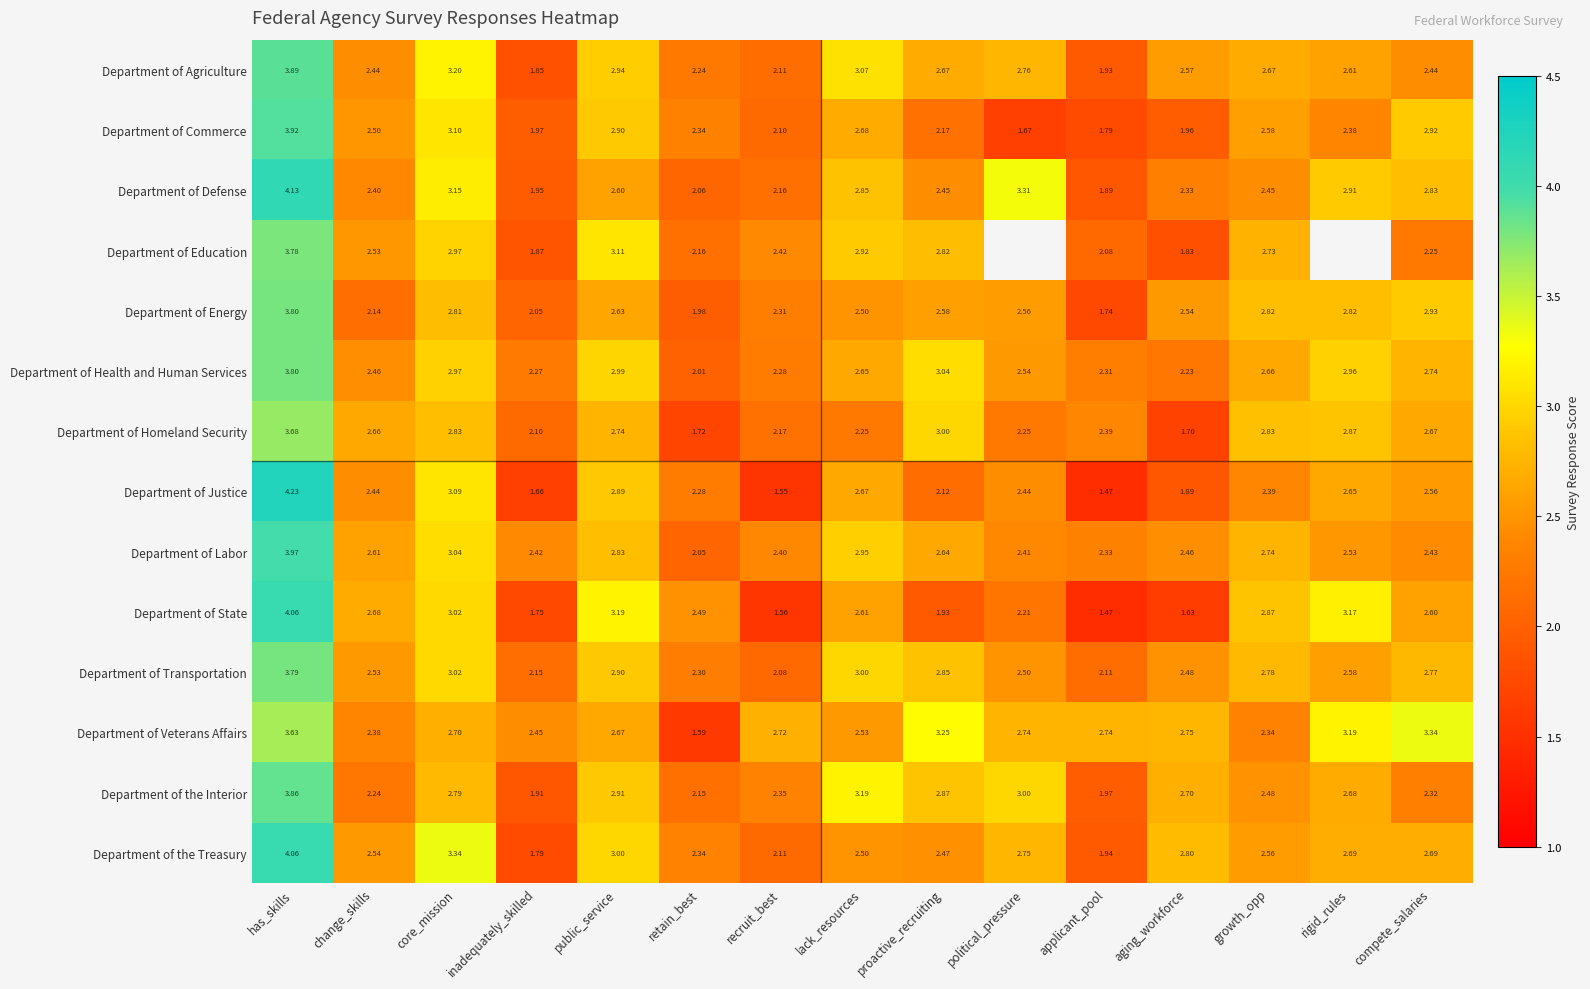

At which category is the sum across all series the highest?

has_skills